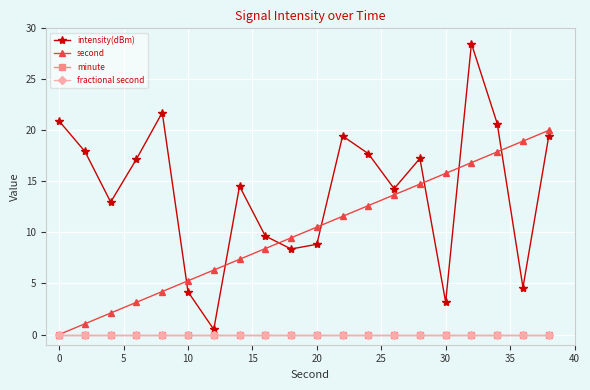

How many lines are shown in the chart?

4